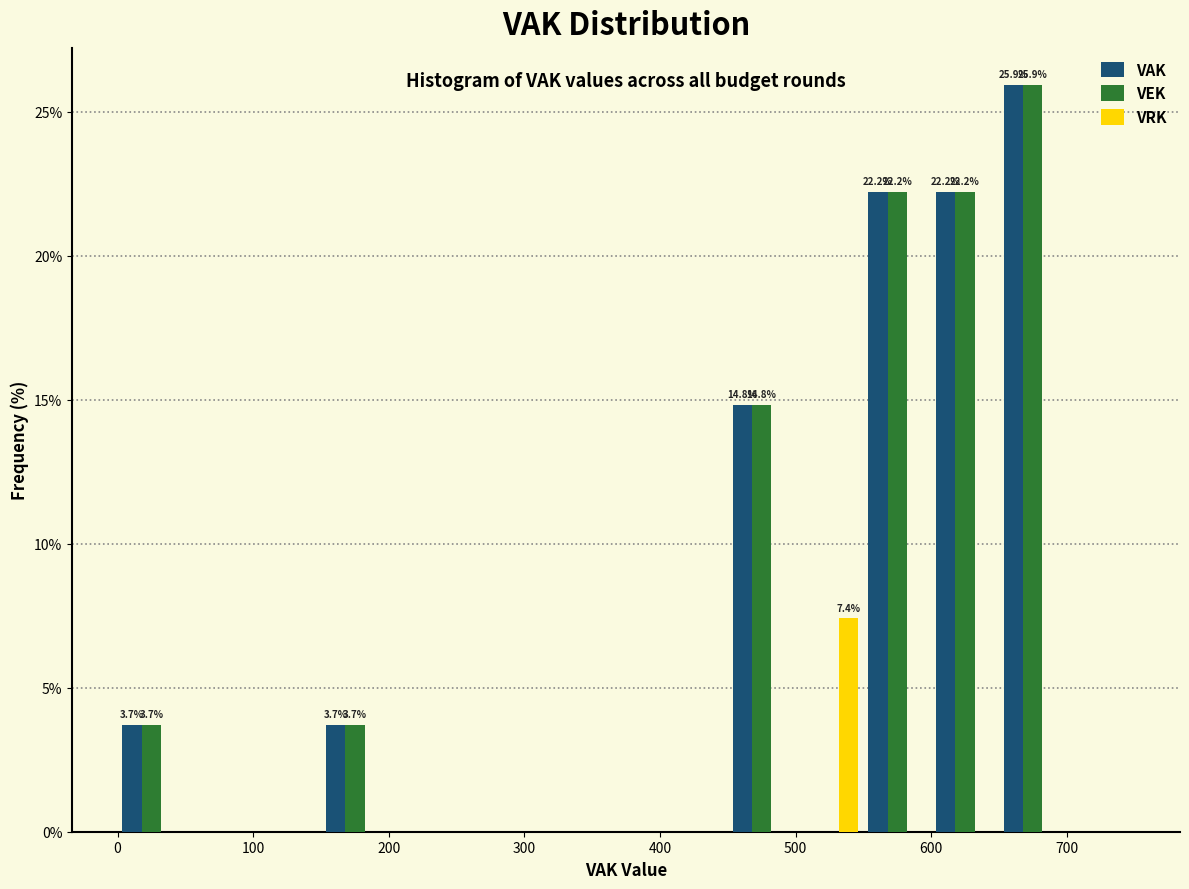

In the VEK series, which range on the x-axis has the tallest bar?

650 to 700